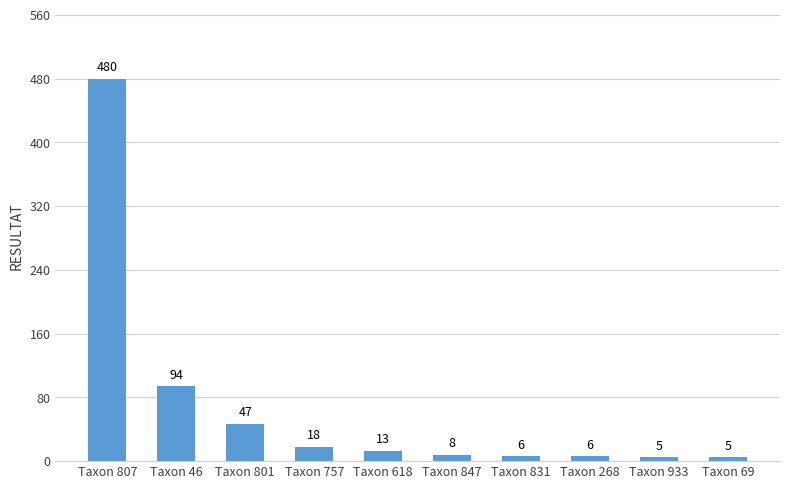

What is the label of the 9th bar from the left?

Taxon 933